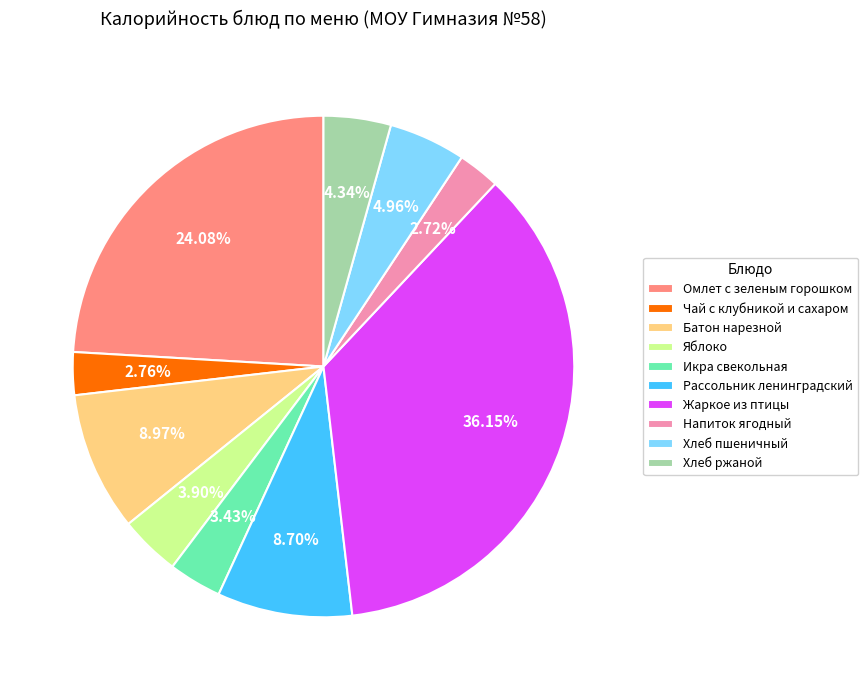

Is the sum of Жаркое из птицы and Батон нарезной greater than half?

No